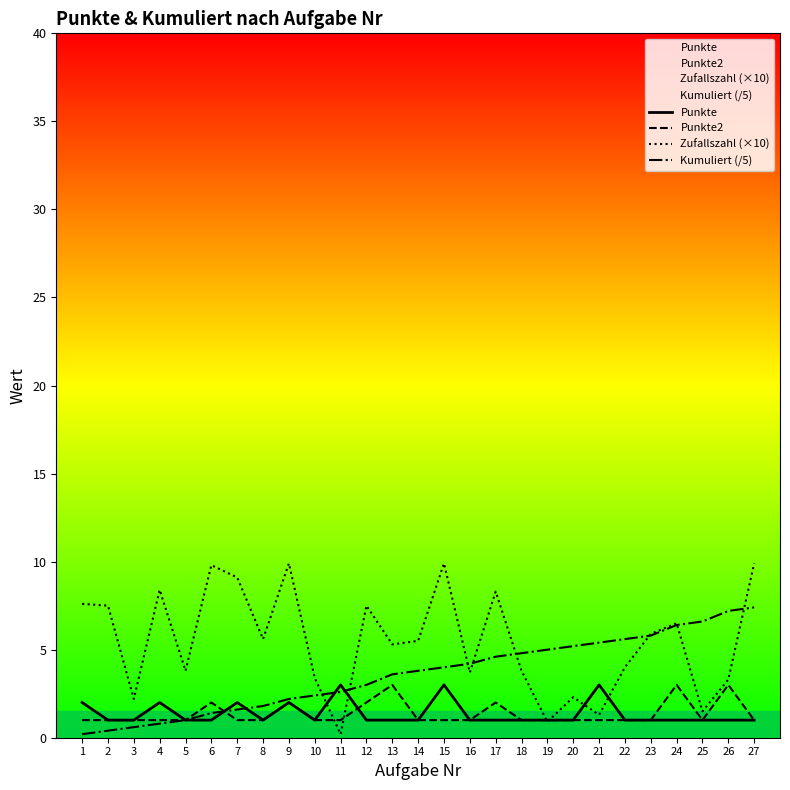

What is the lowest value of the Punkte2 series?

1.0